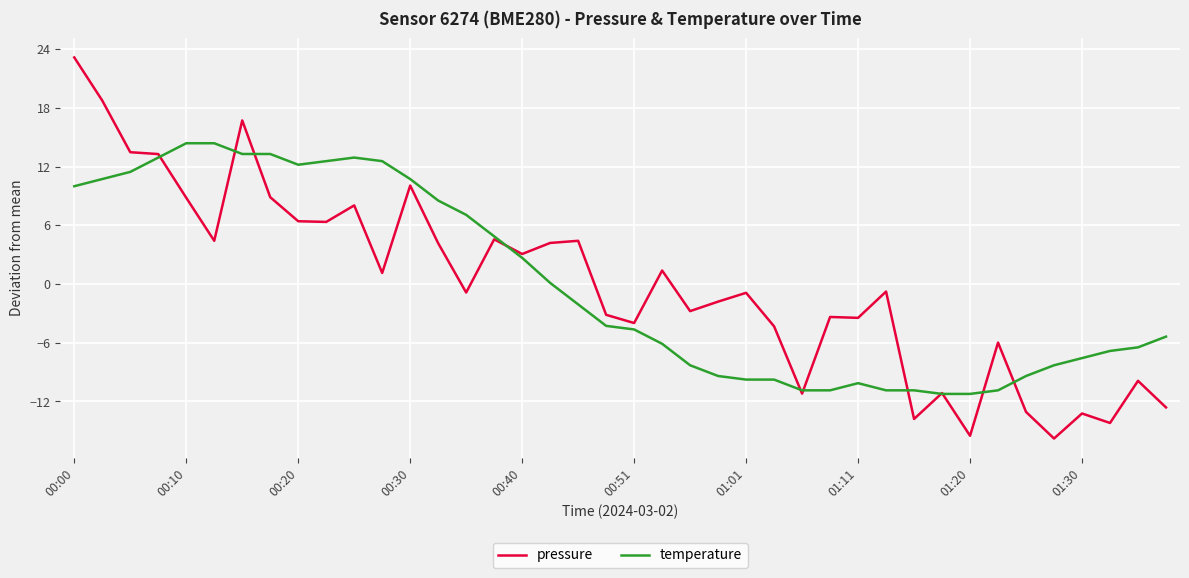

What is the maximum value shown in the chart?

23.2